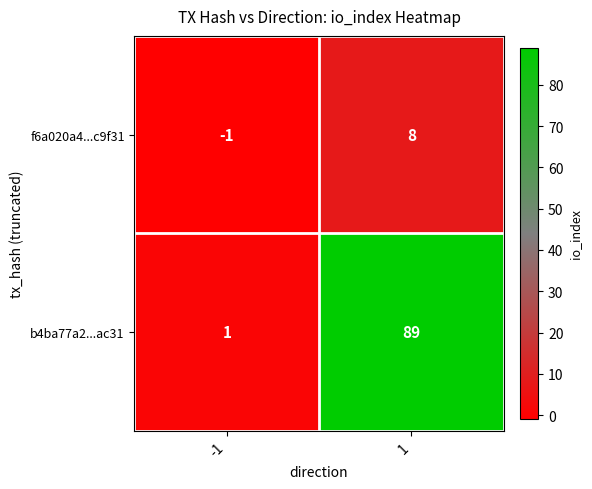

True or false: b4ba77a2...ac31 has a value of 1 at -1.

True